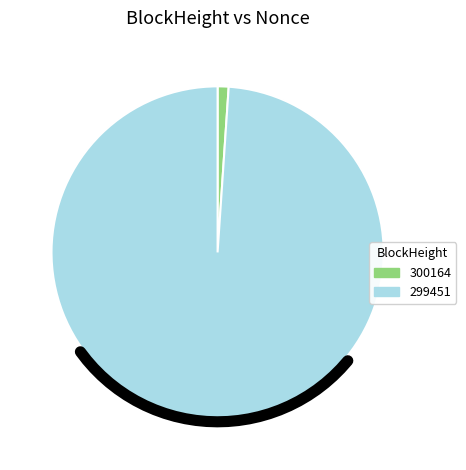

How many slices are in this pie chart?

2